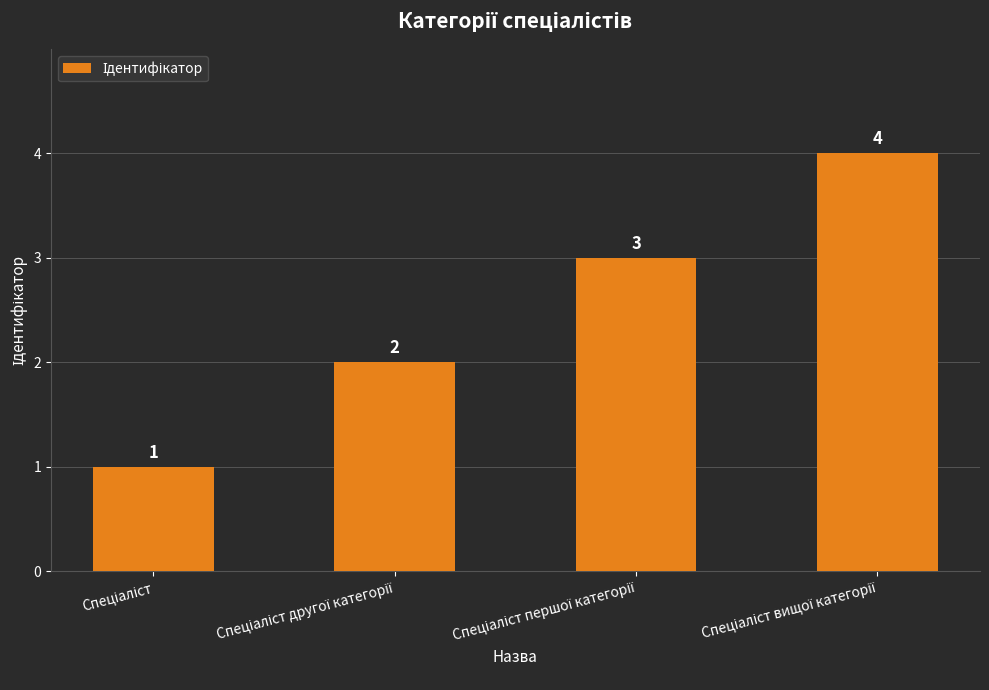

Count the values in the range 2 to 4.

3